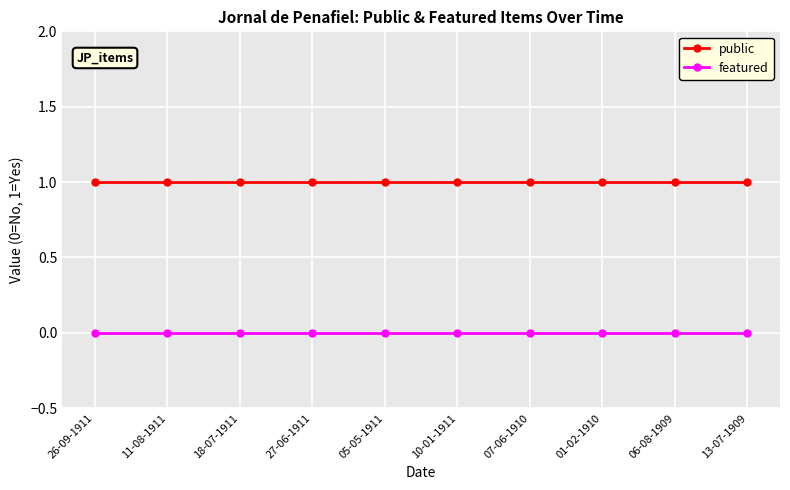

What is the highest value of the public series?

1